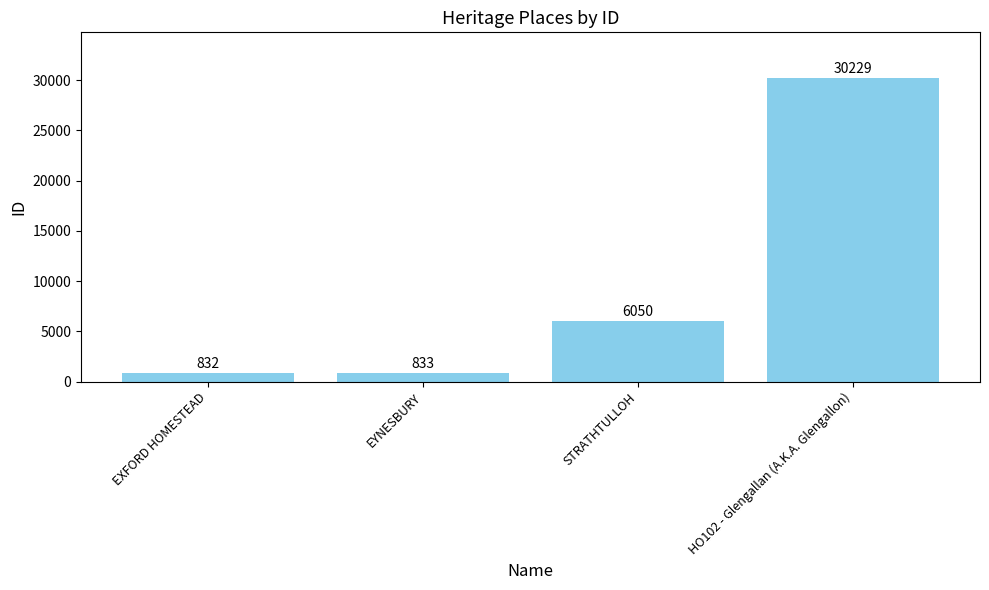

Reading left to right, list all the values displayed in this chart.

832	833	6050	30229